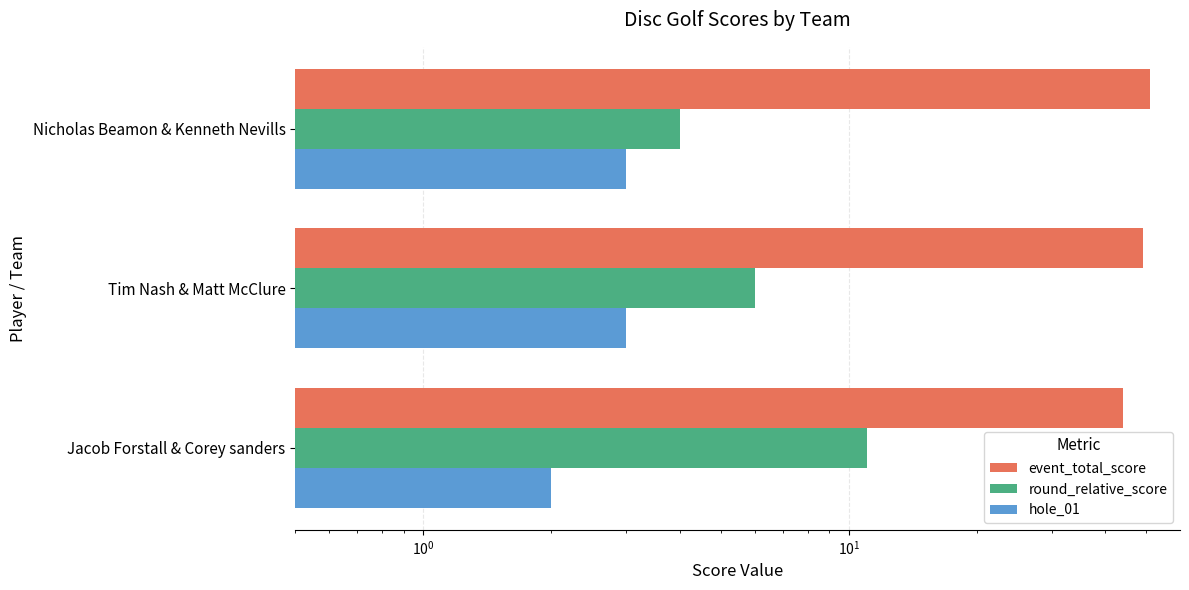

How many series are shown in this chart?

3